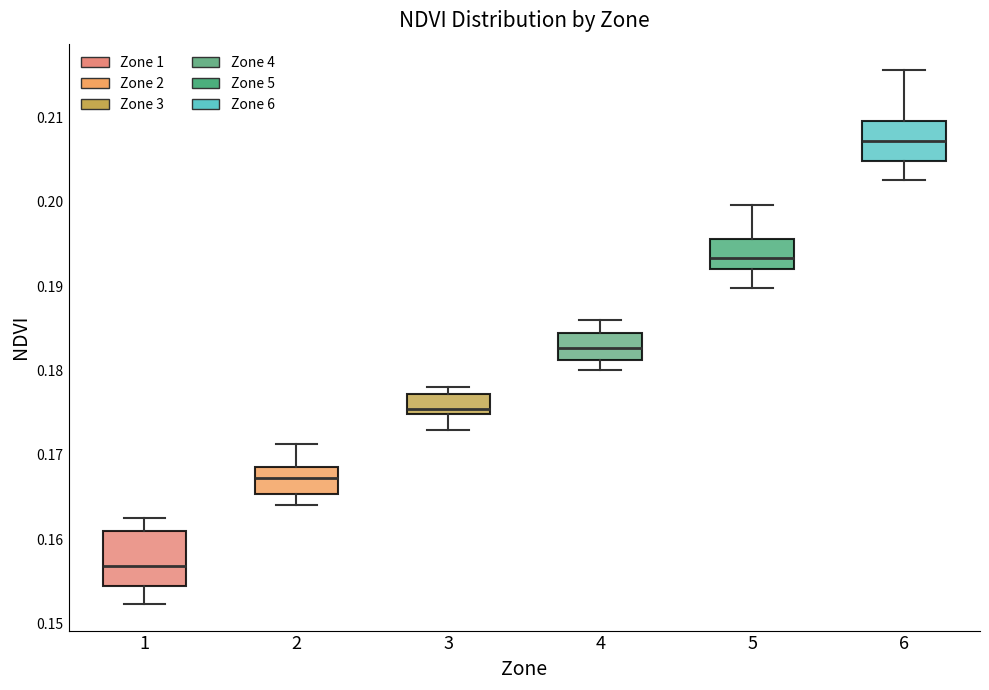

Where does the upper whisker of the box at x = 6 end on the y-axis? The values are not printed on the chart, so give them approximately, as read against the axis.

0.216